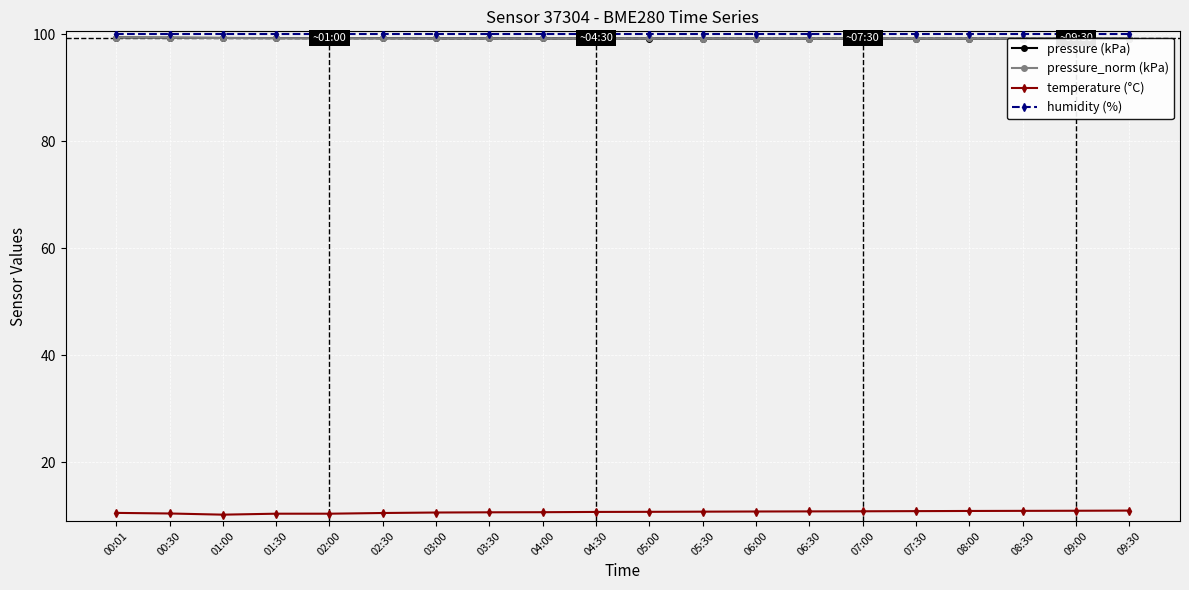

True or false: humidity (%) has more than 0 points higher than both neighbors.

False